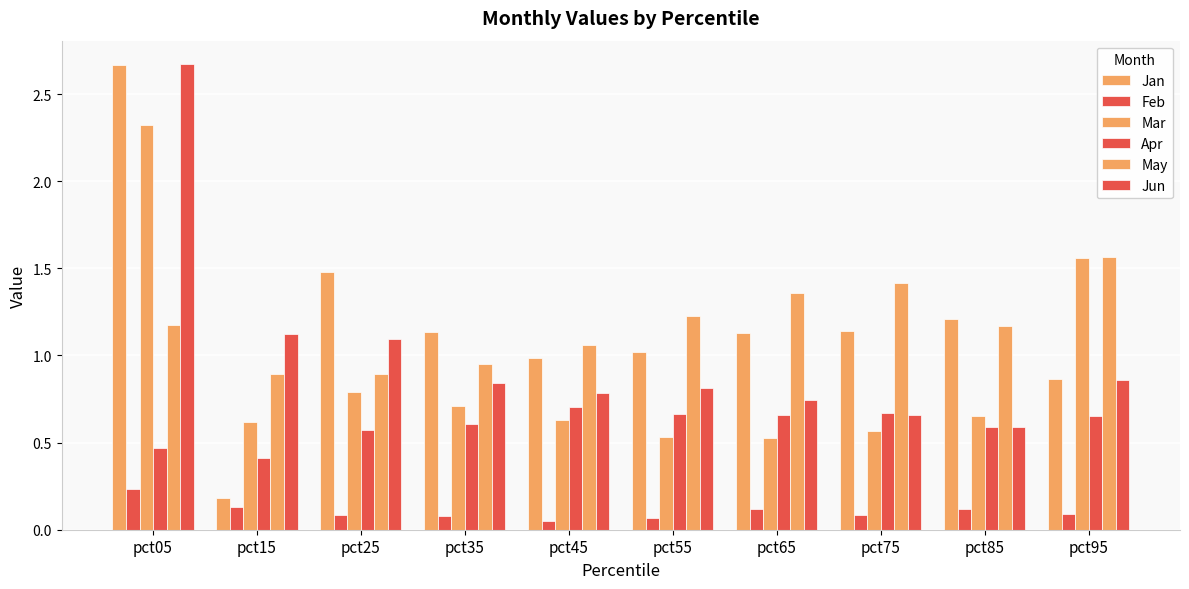

What is the spread (max minus min) of values at pct05?

2.4